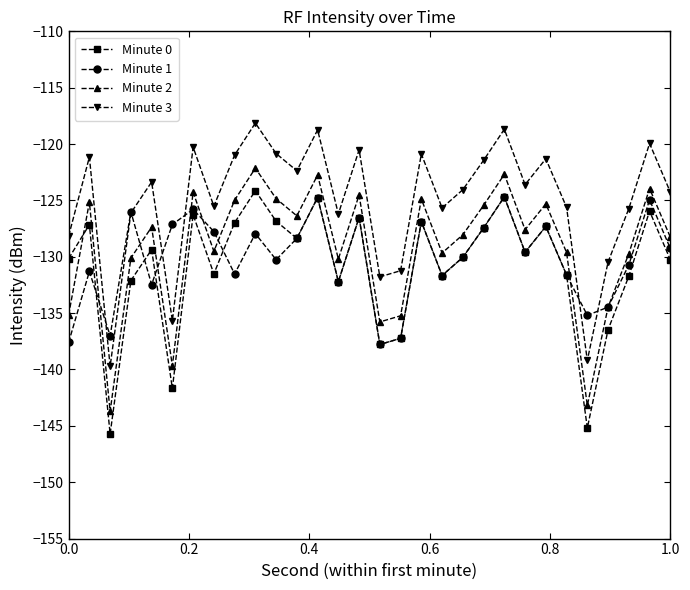

Which series has the largest total across all categories?

Minute 3